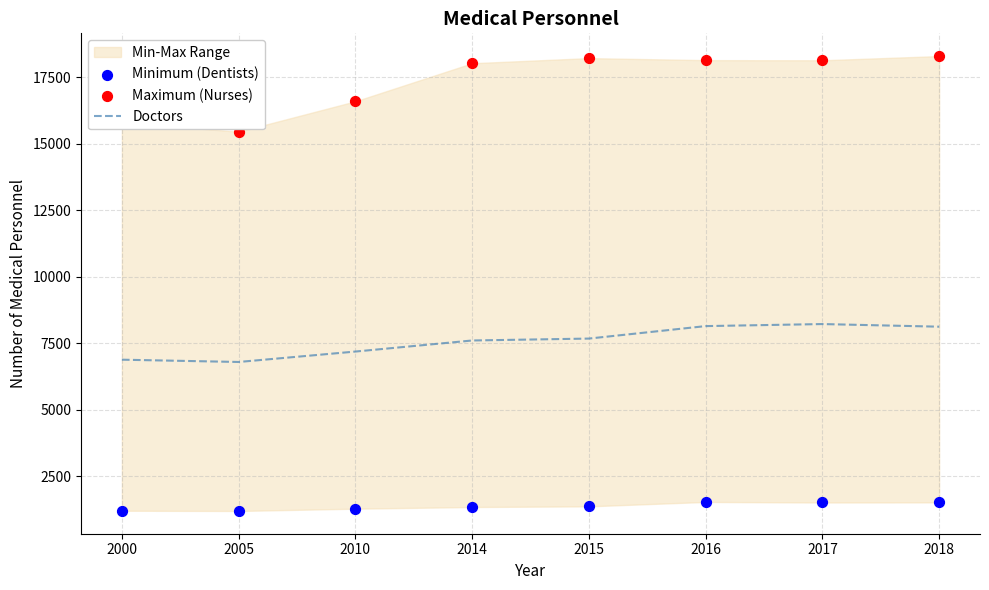

The value of Doctors at 2000 is 6874. True or false?

True